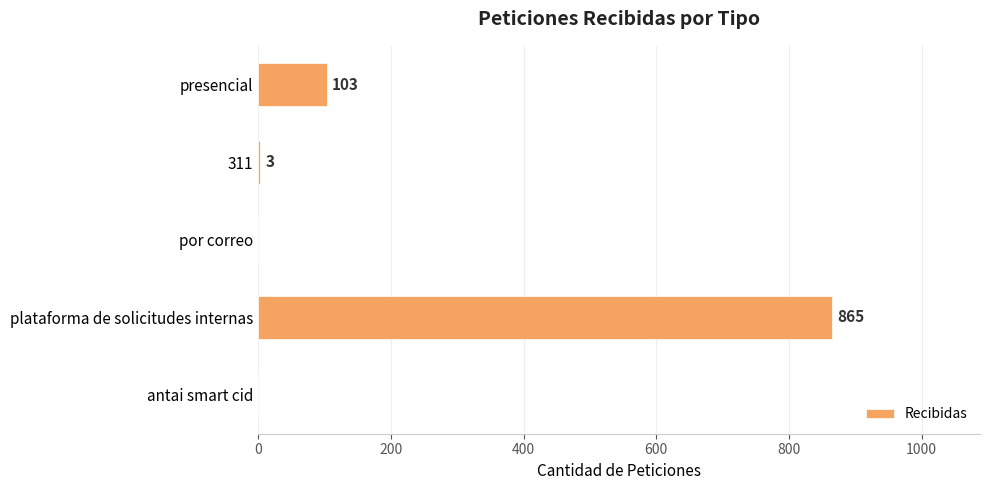

The value at presencial is 103. True or false?

True